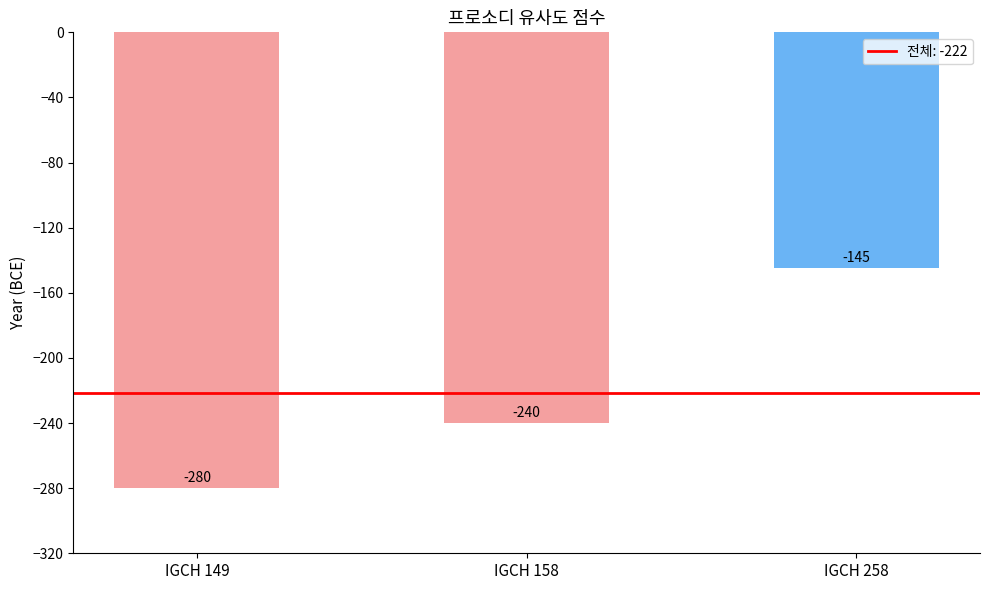

At which category does the chart reach its peak across all series?

IGCH 258